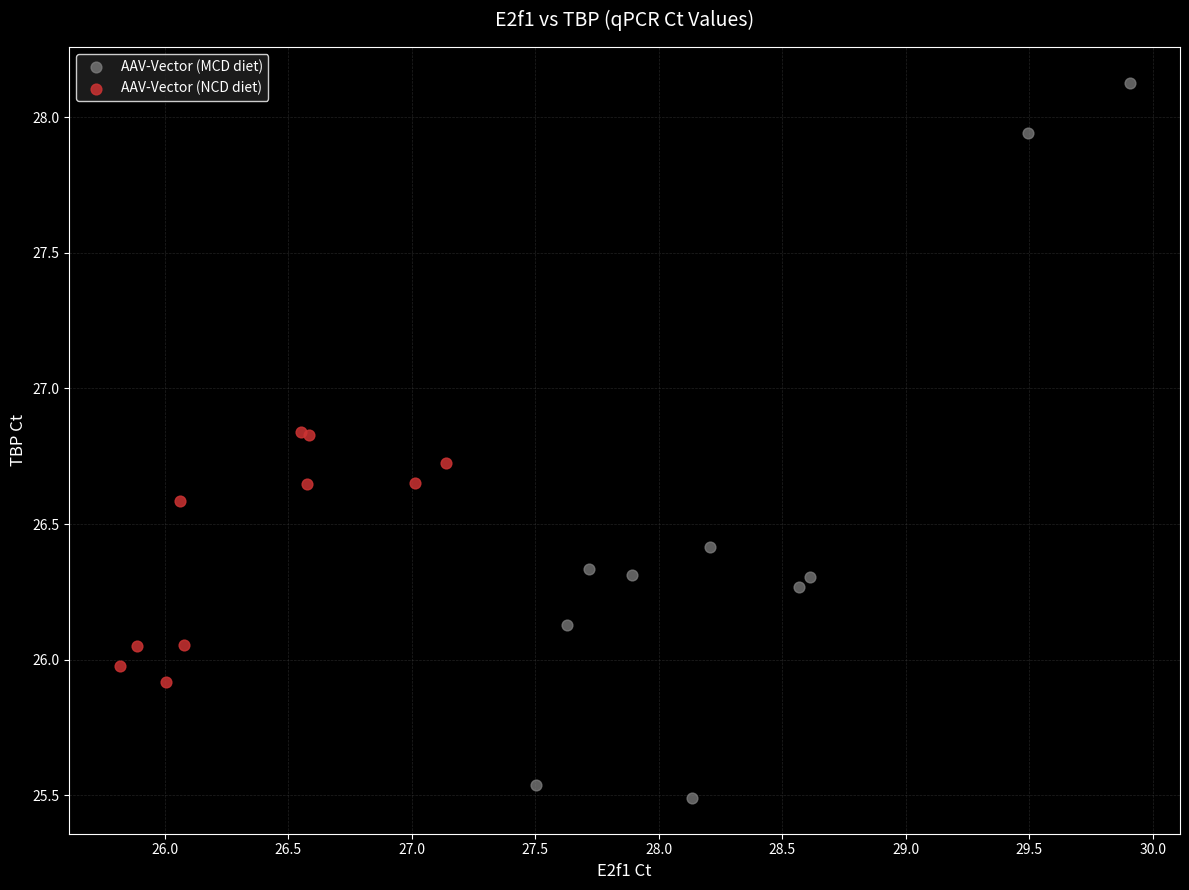

Which series has the largest Y range (max minus min)?

AAV-Vector (MCD diet)